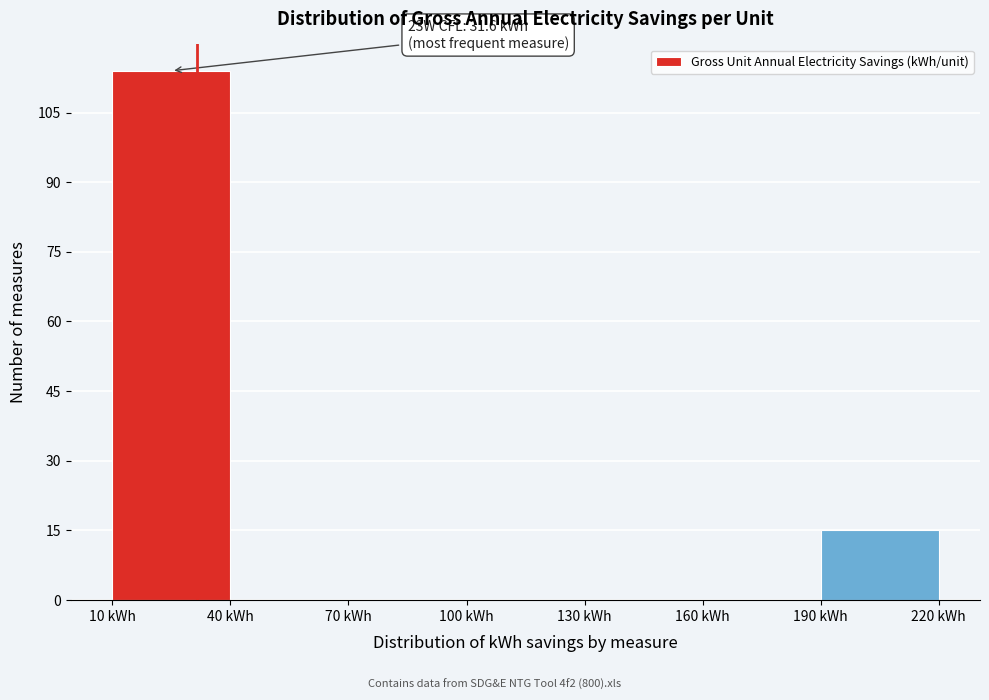

Over which range of the x-axis is the bar tallest?

10 to 40